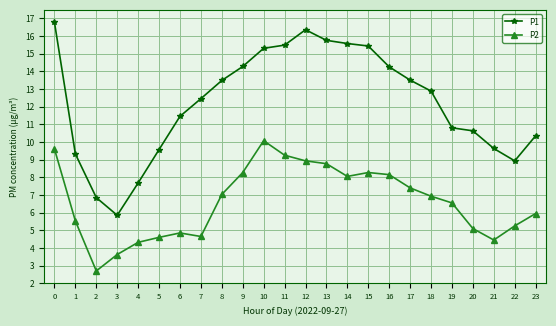

Is the value of P1 at 6 greater than the value of P2 at 8?

Yes